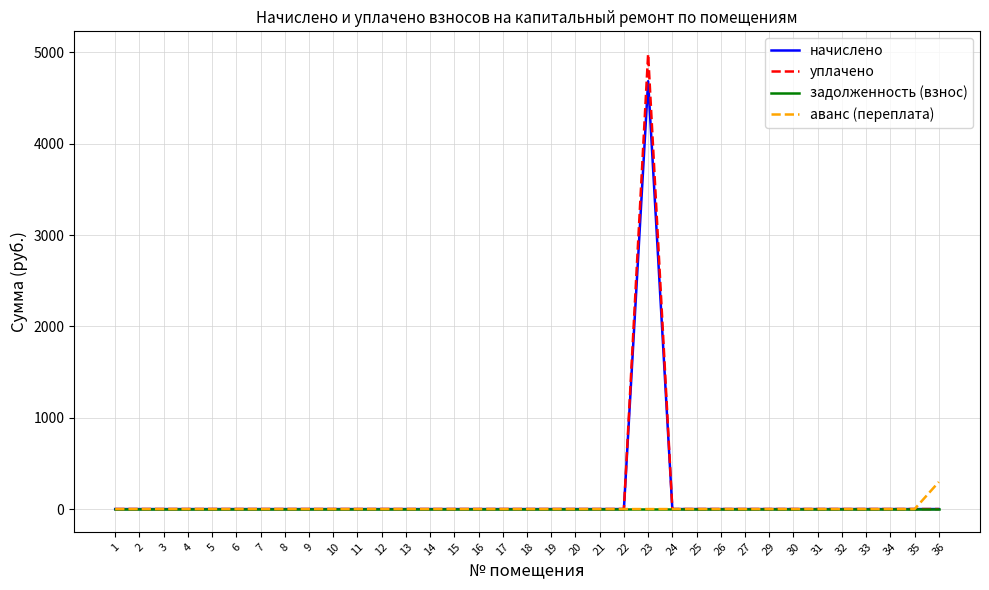

Which series has the largest range (max minus min)?

уплачено